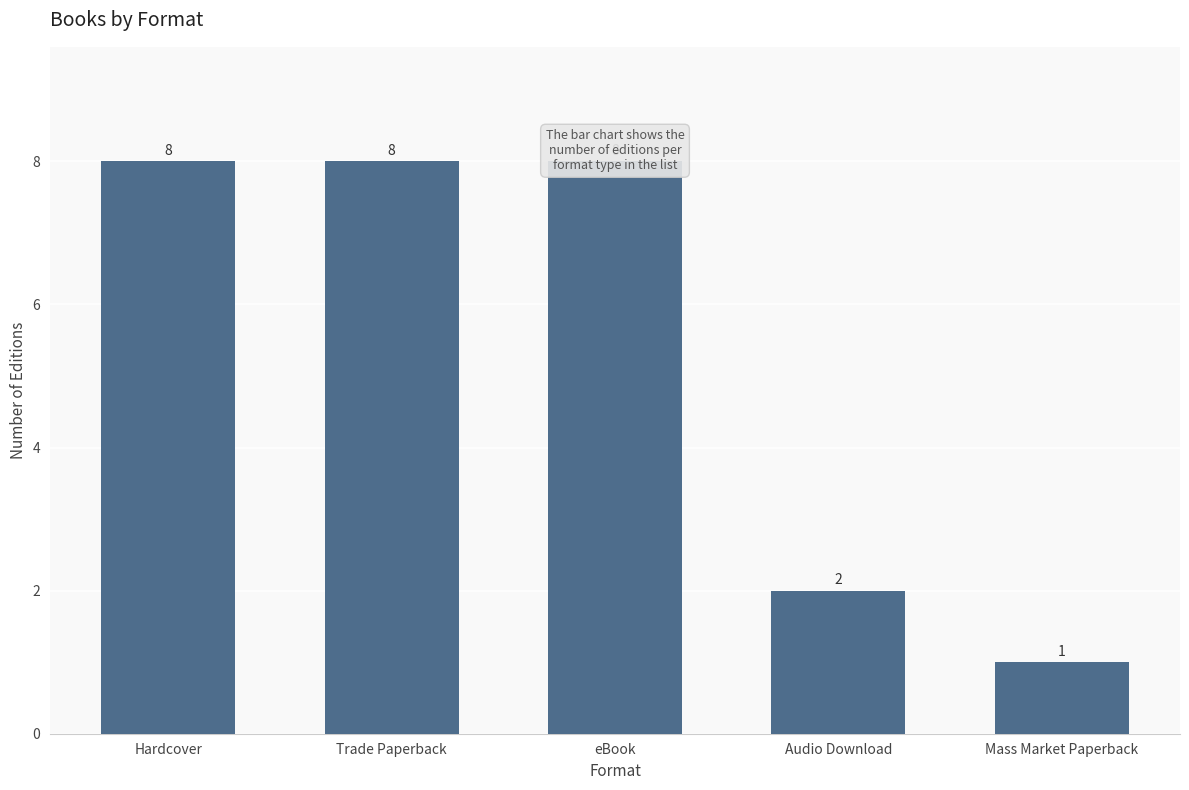

Does the chart contain stacked bars?

No